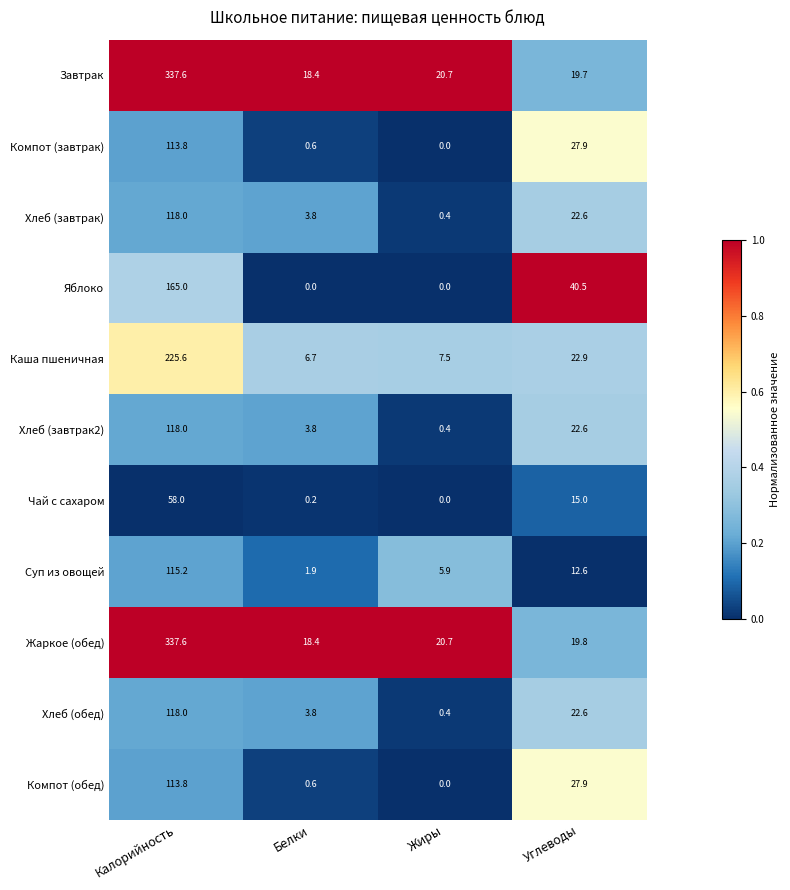

Is it true that Каша пшеничная equals 10.3 at Жиры?

False